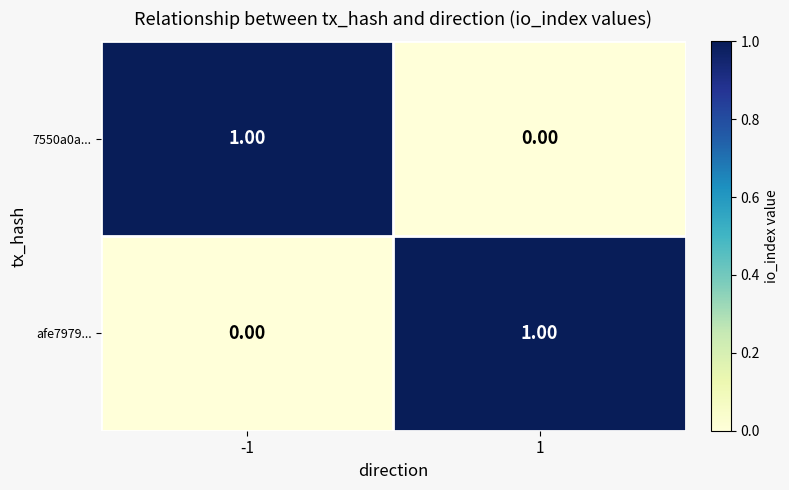

At 1, list the series in order from smallest to largest.

7550a0a..., afe7979...